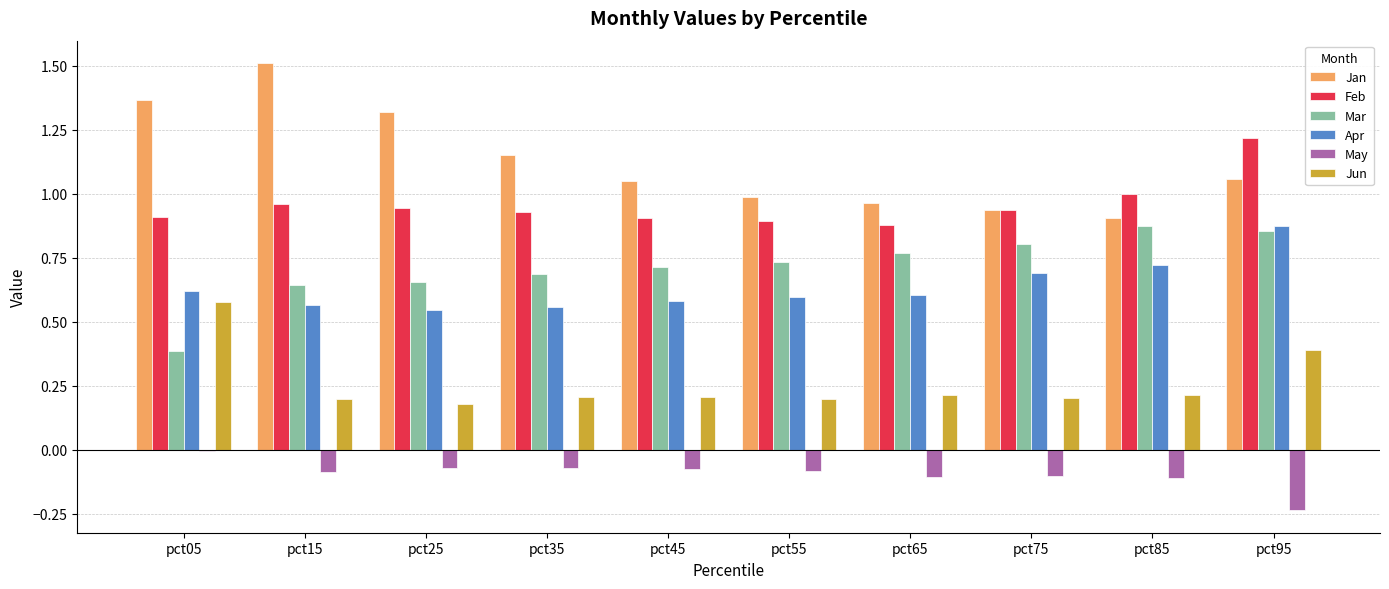

Which category has the highest value in the Jun series?

pct05